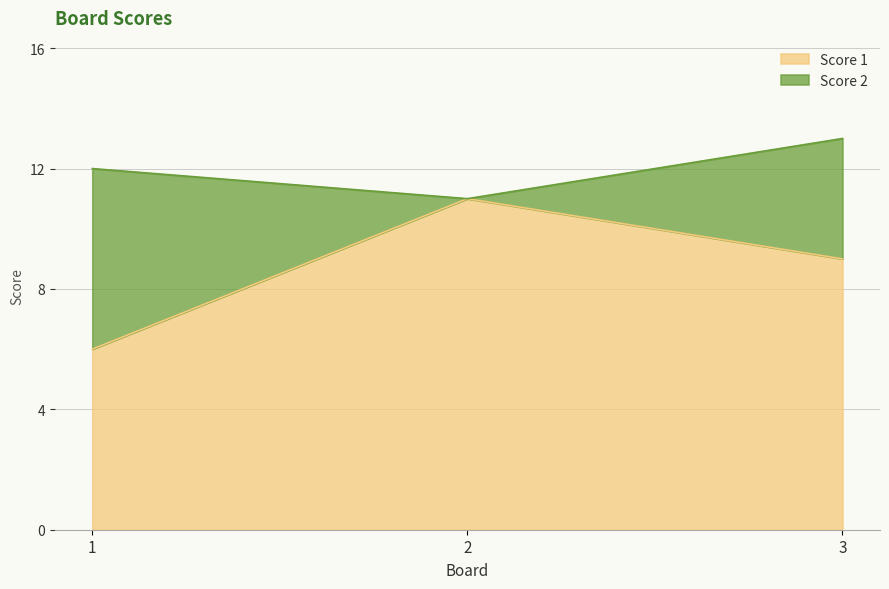

Rank the categories by value from lowest to highest.

1, 3, 2